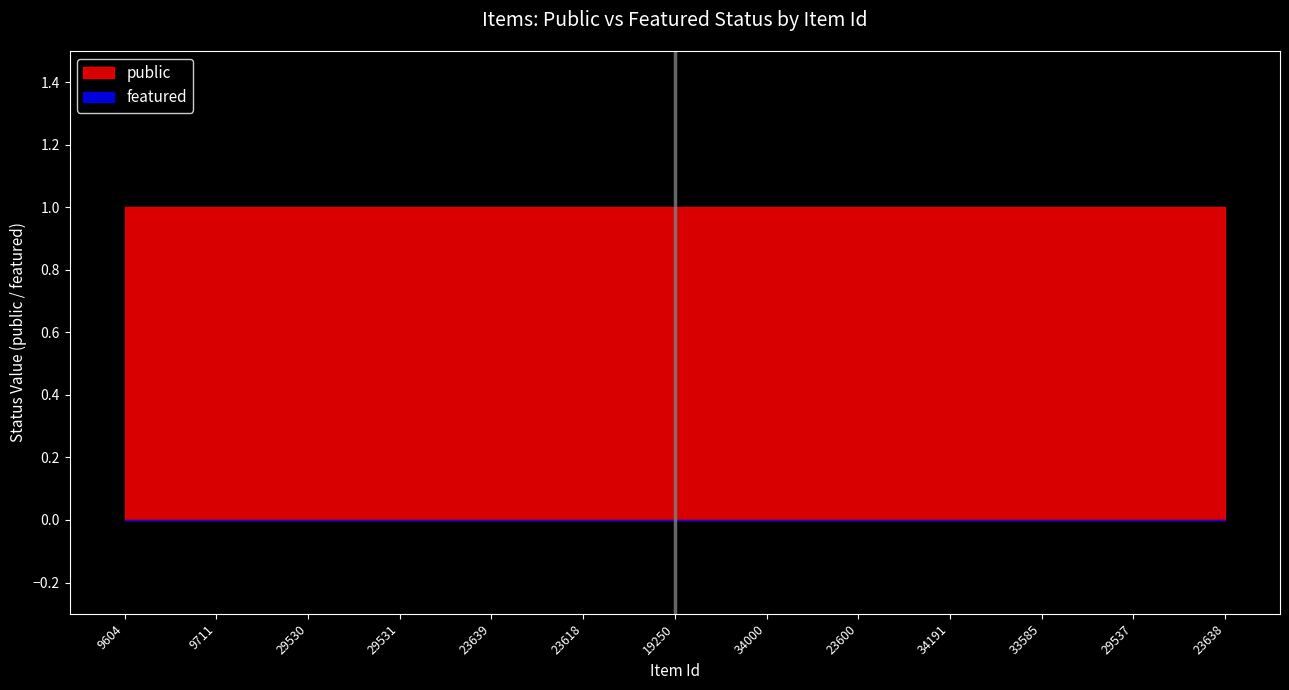

Reading left to right, list all the values displayed in this chart.

public: 1	1	1	1	1	1	1	1	1	1	1	1	1
featured: 0	0	0	0	0	0	0	0	0	0	0	0	0